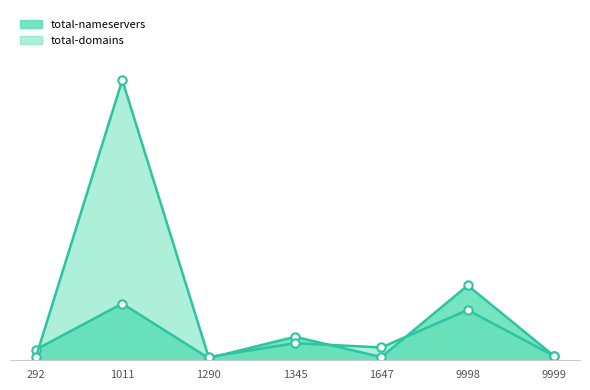

What is the value of the total-nameservers point at the 6th from the left?

70